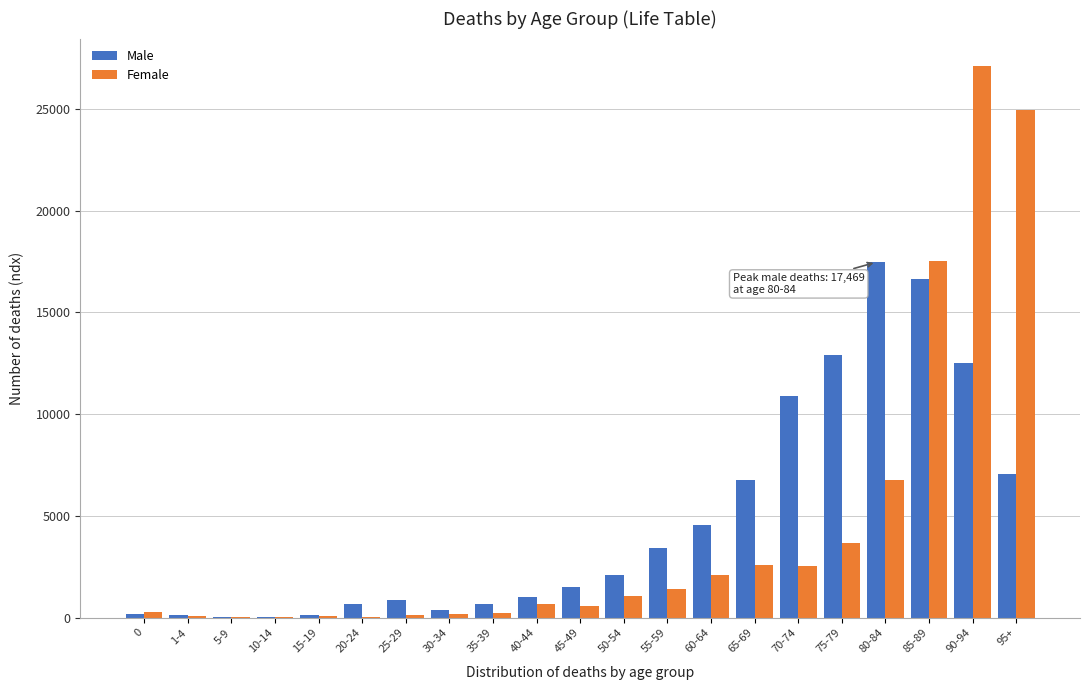

Which category has the highest value across all series?

90-94